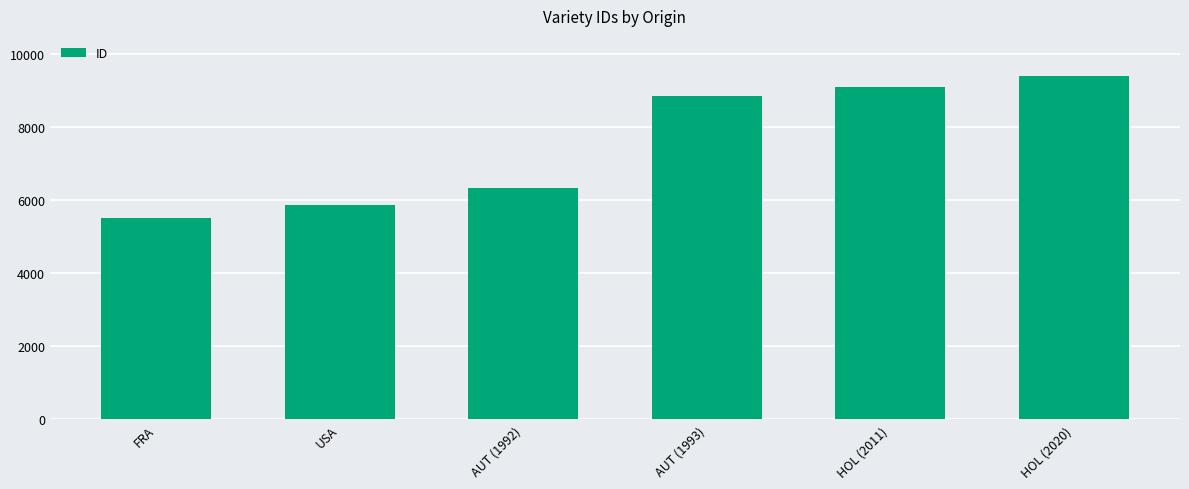

What is the sum of all values?

45102